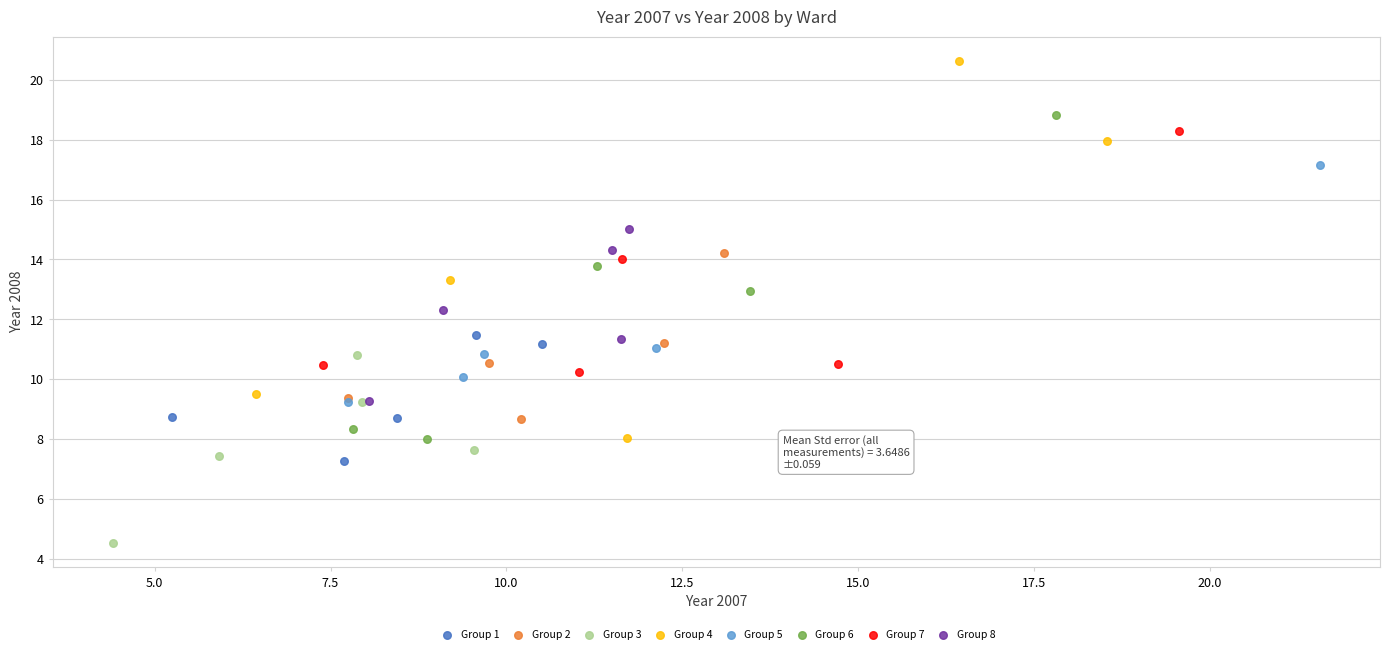

Which series contains the lowest Y value?

Group 3